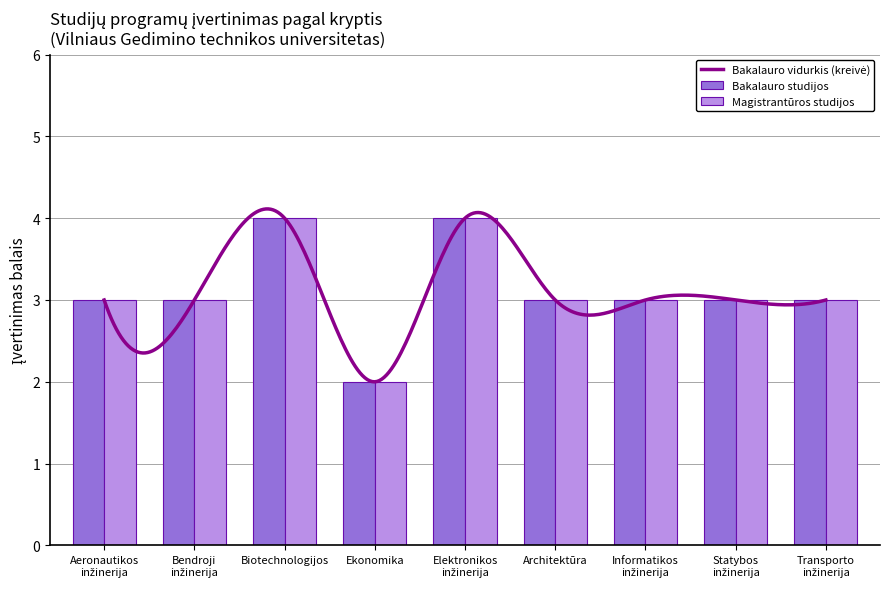

What is the sum of all Magistrantūros studijos values?

28